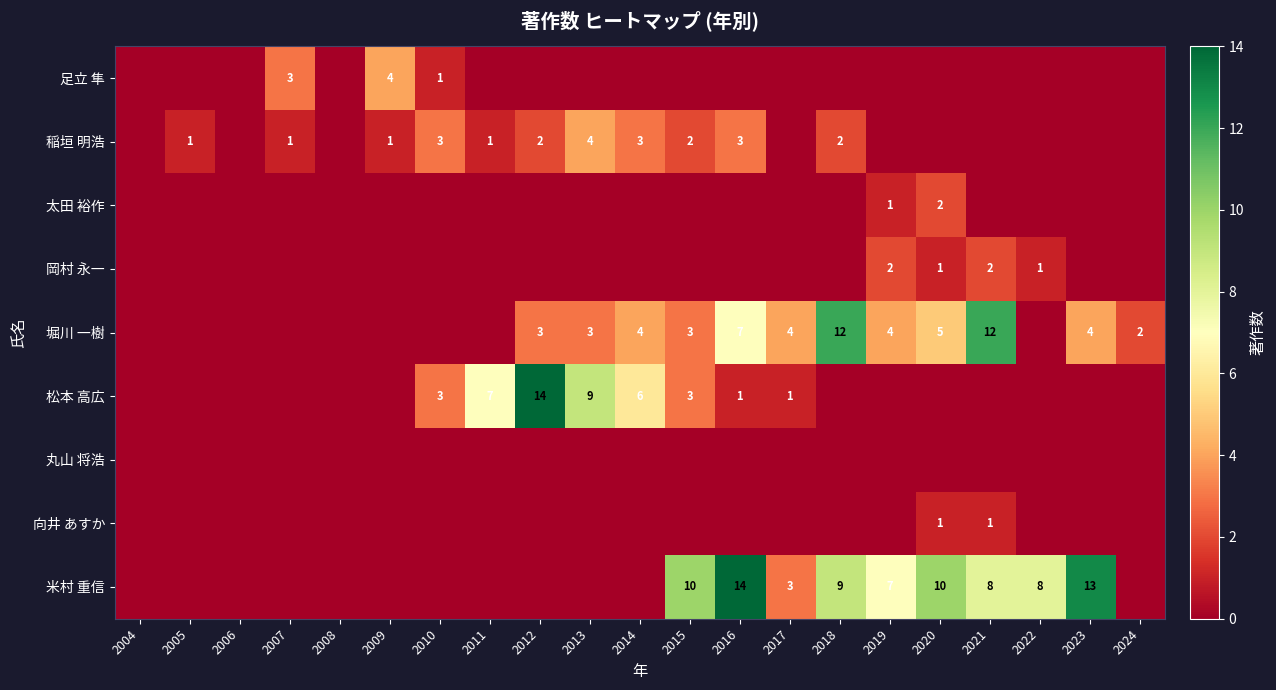

Is it true that 米村 重信 equals 5 at 2021?

False